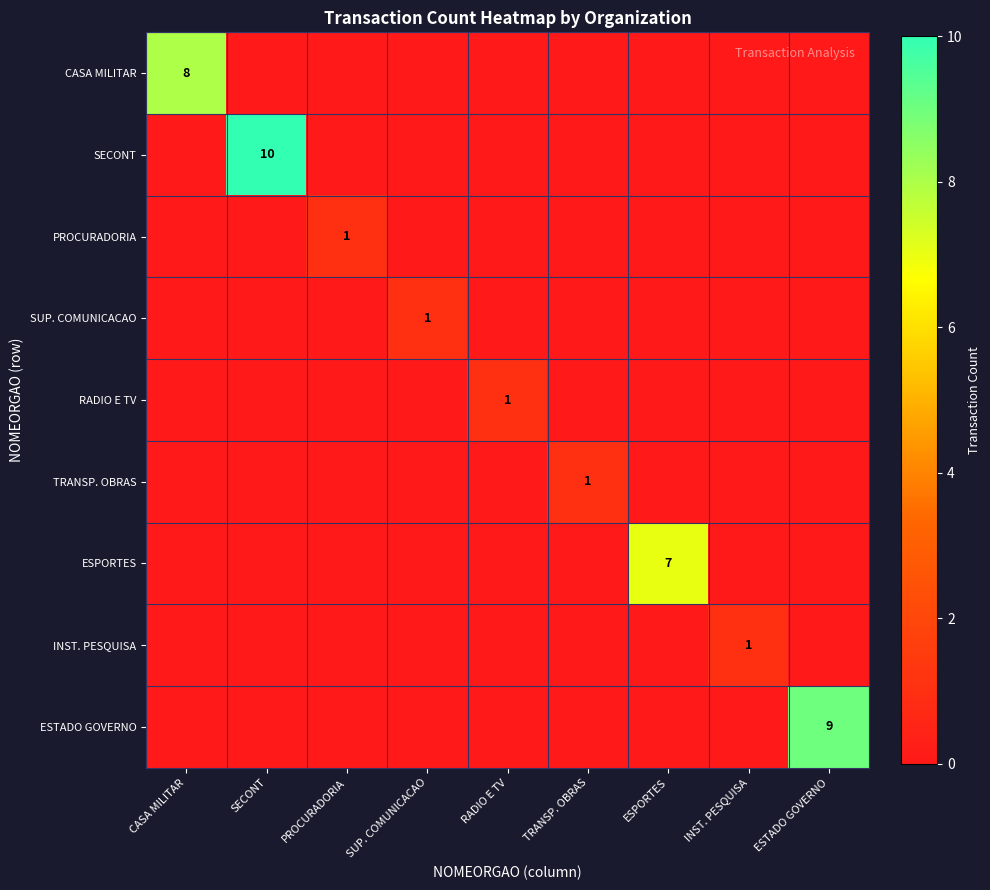

What is the total value across all series at PROCURADORIA?

1